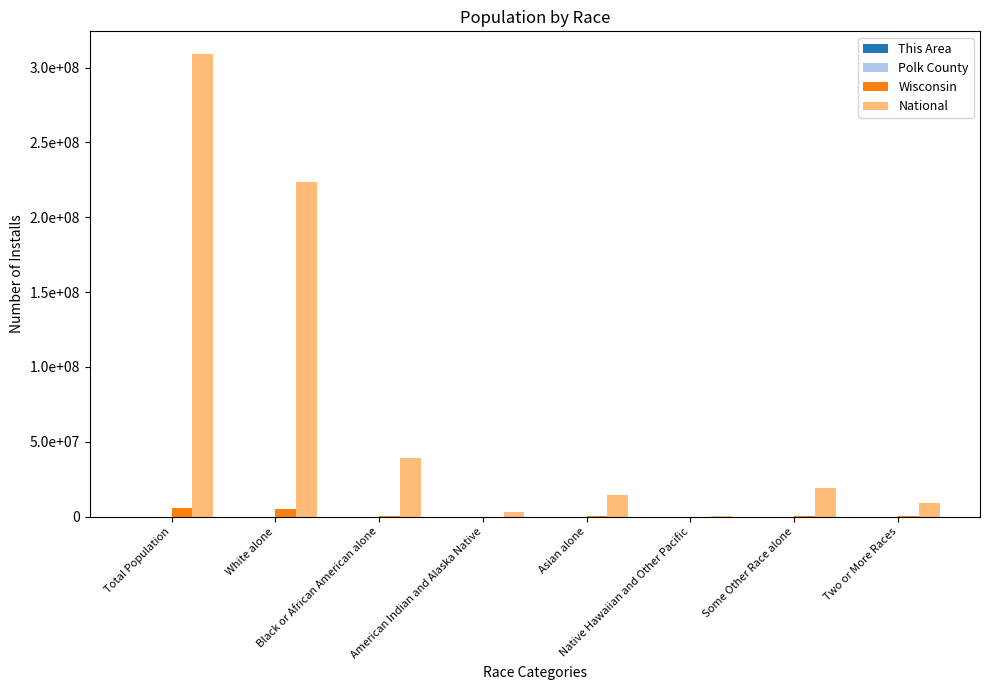

Rank the series by their maximum value, from highest to lowest.

National, Wisconsin, Polk County, This Area